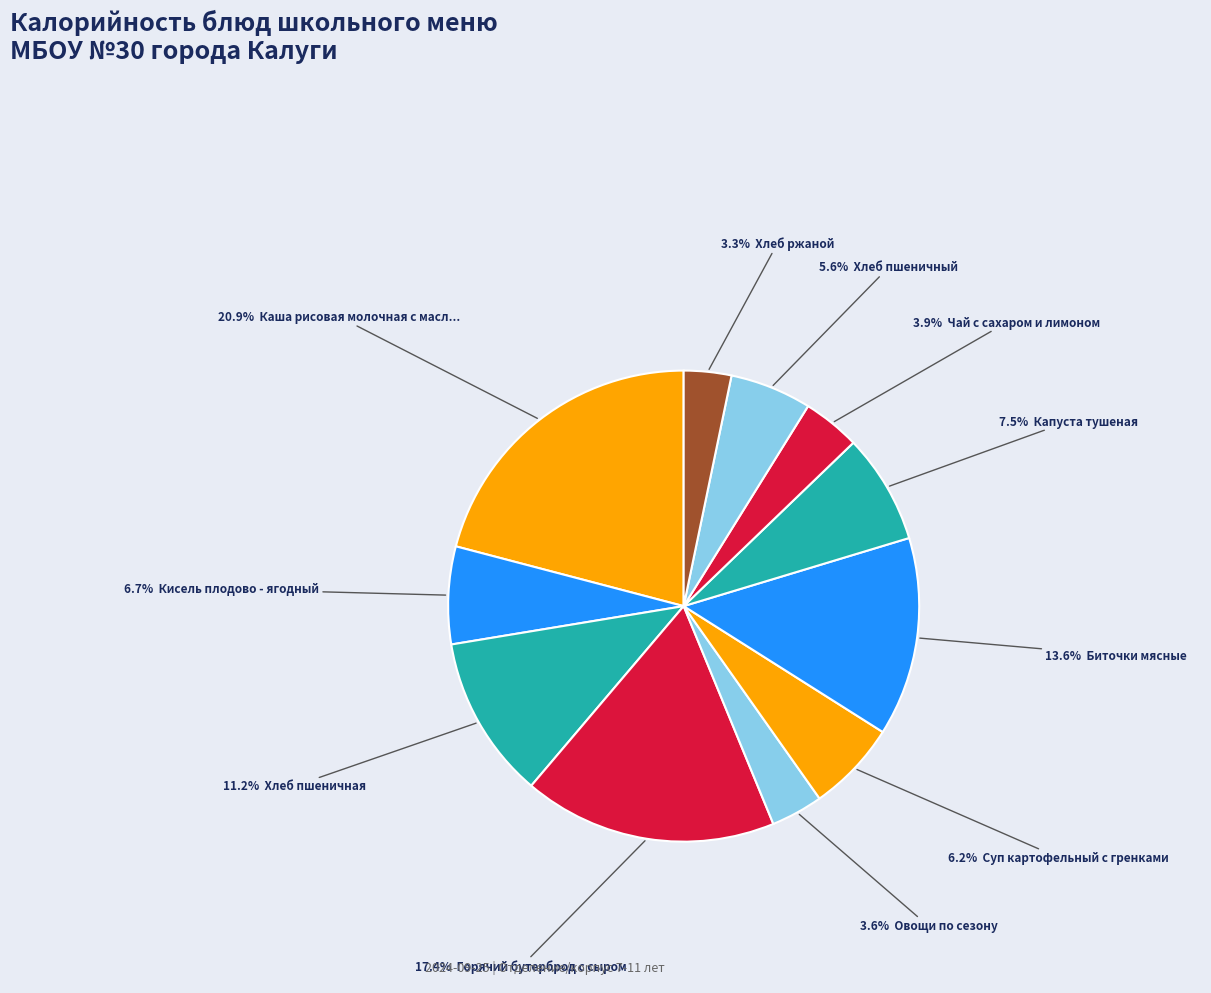

Count the number of slices in the pie.

11